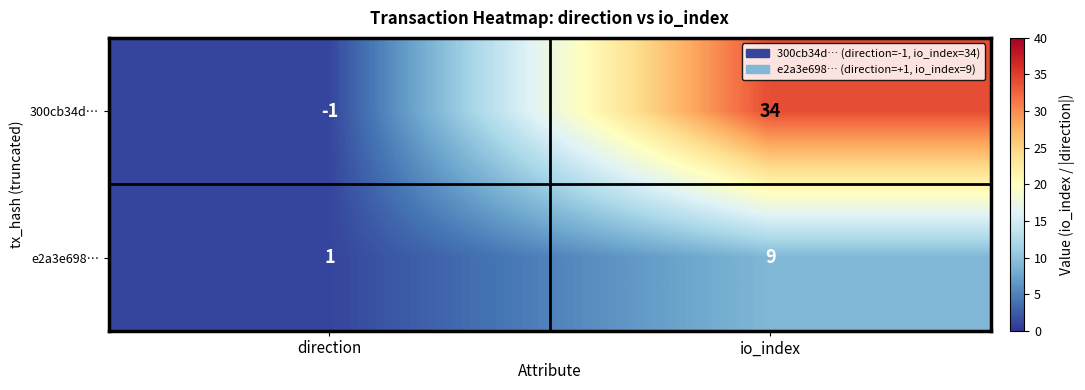

Read the 300cb34d… value at io_index.

34